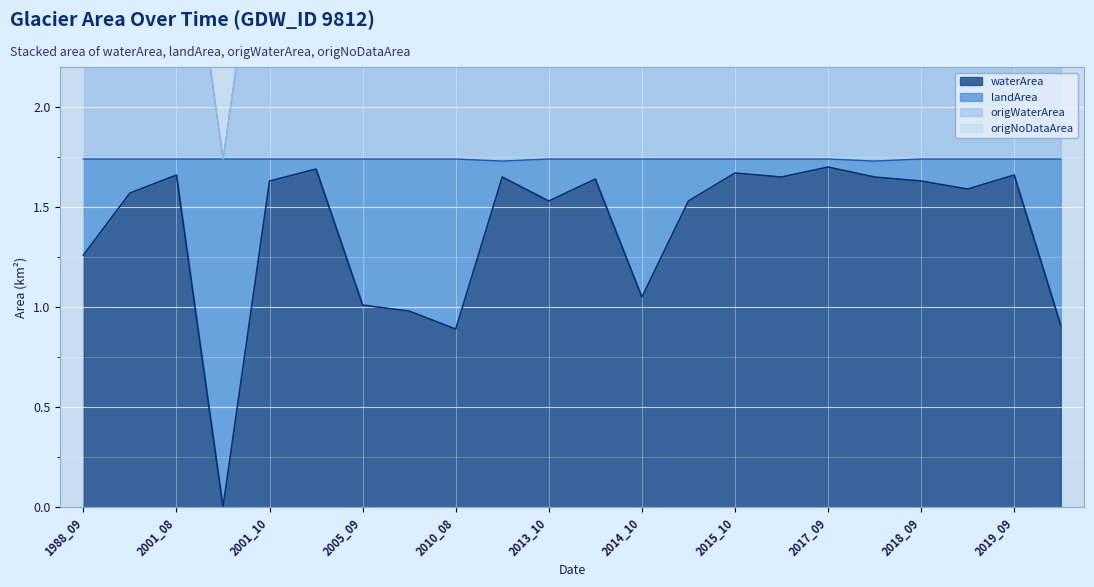

Where is the first local maximum for landArea?

2001_08